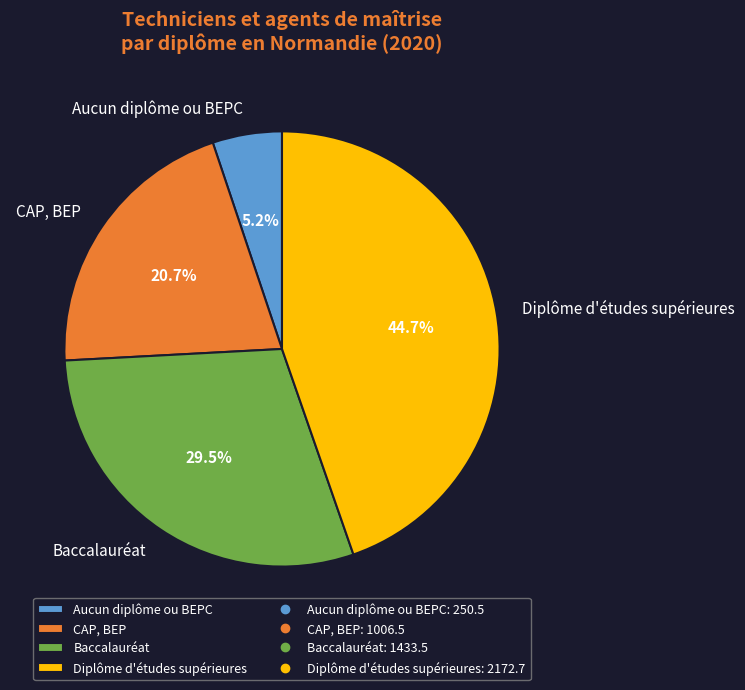

Between Baccalauréat and CAP, BEP, which is larger?

Baccalauréat